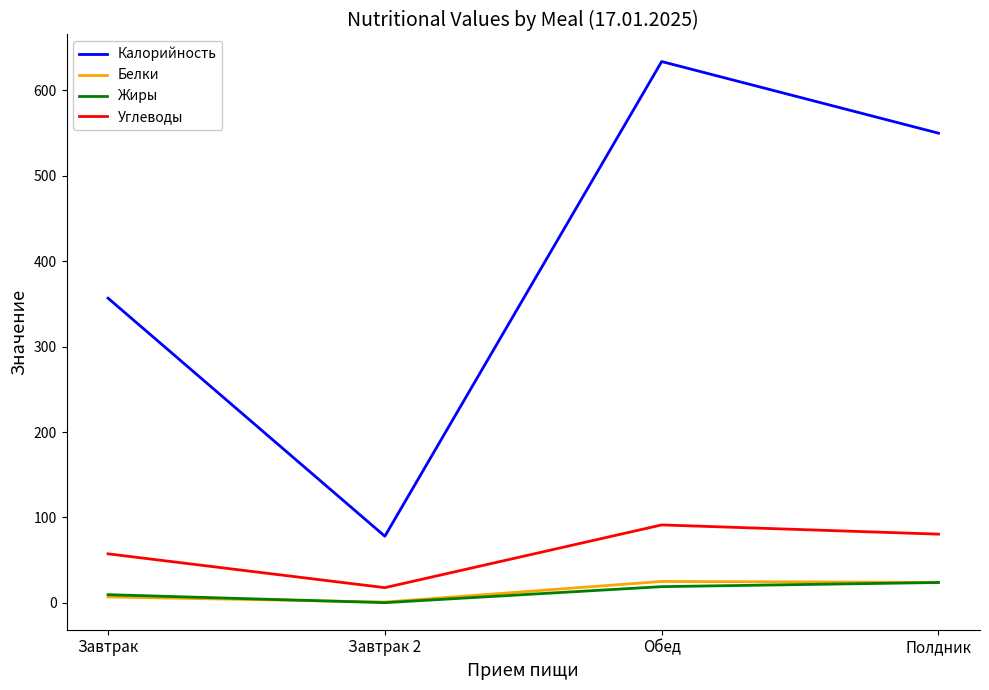

What is the difference between the maximum and minimum values in the Углеводы series?

73.5